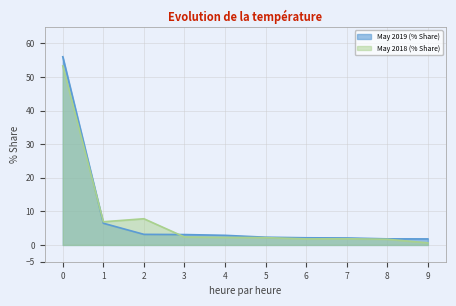

List the series in order of their peak value, highest first.

May 2019 (% Share), May 2018 (% Share)